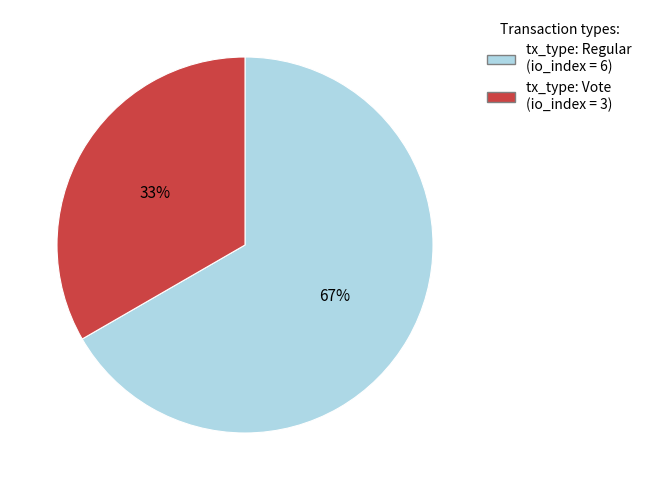

Does any single category account for the majority?

Yes